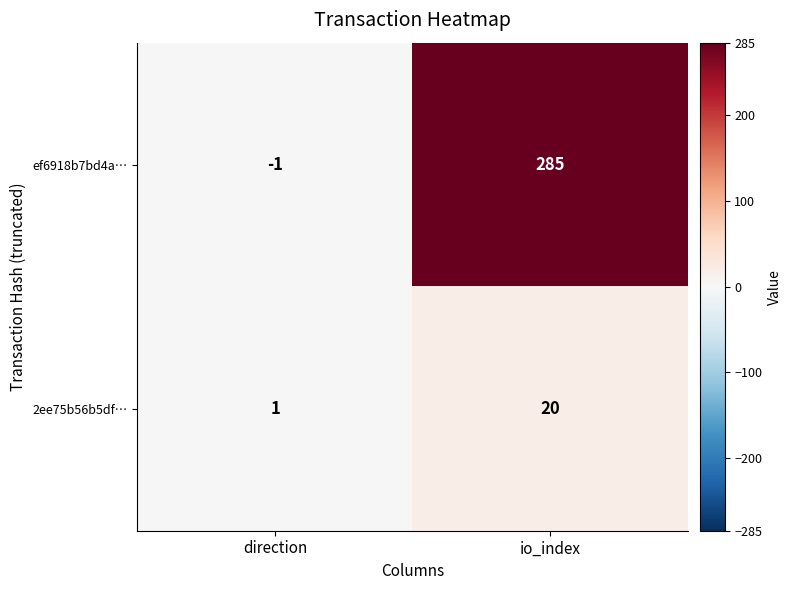

The value of 2ee75b56b5df… at direction is 2. True or false?

False